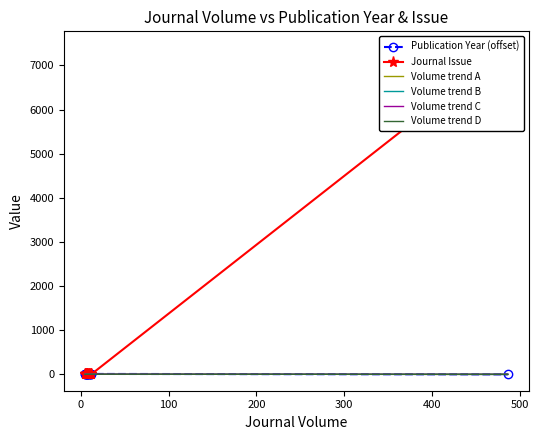

Rank the series at 0 from lowest to highest value.

Journal Issue, Volume trend A, Volume trend B, Volume trend C, Volume trend D, Publication Year (offset)